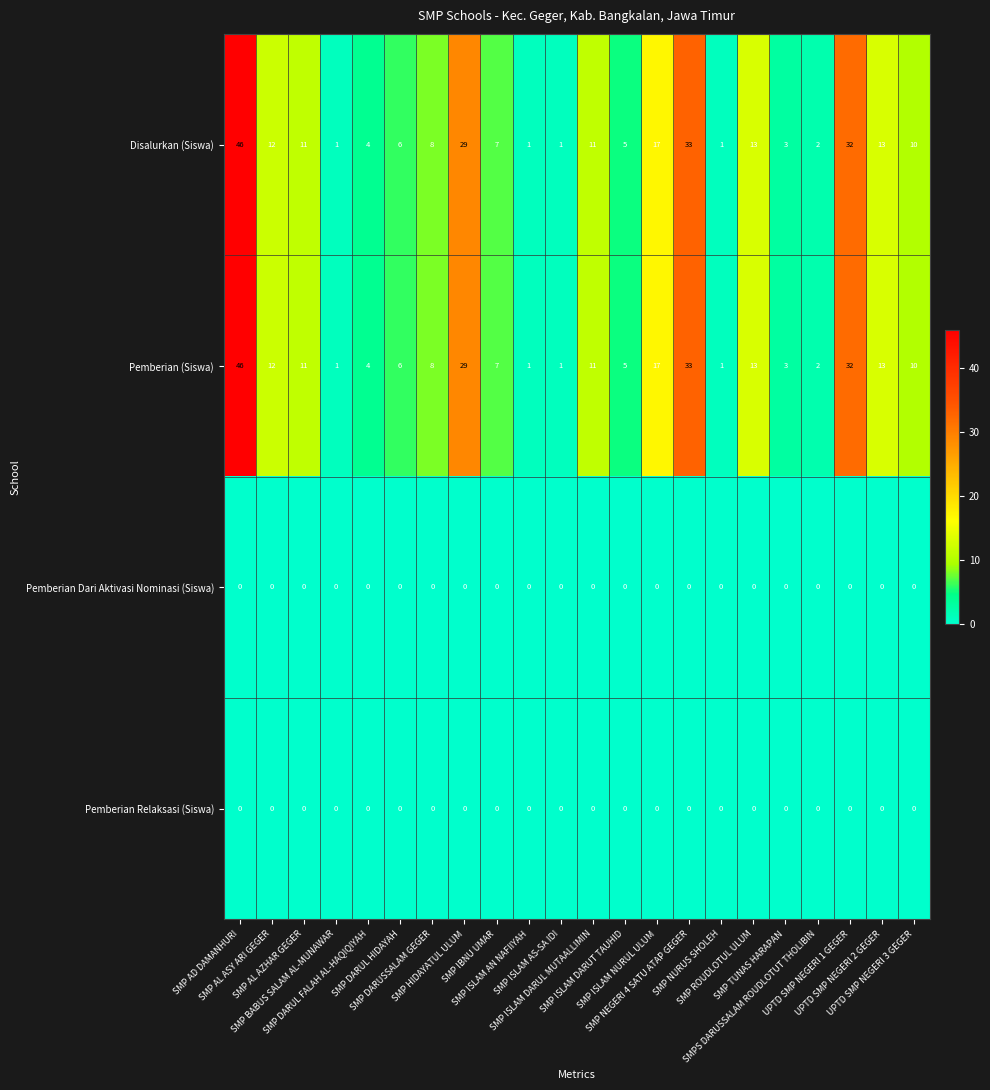

What is the maximum value shown in the chart?

46